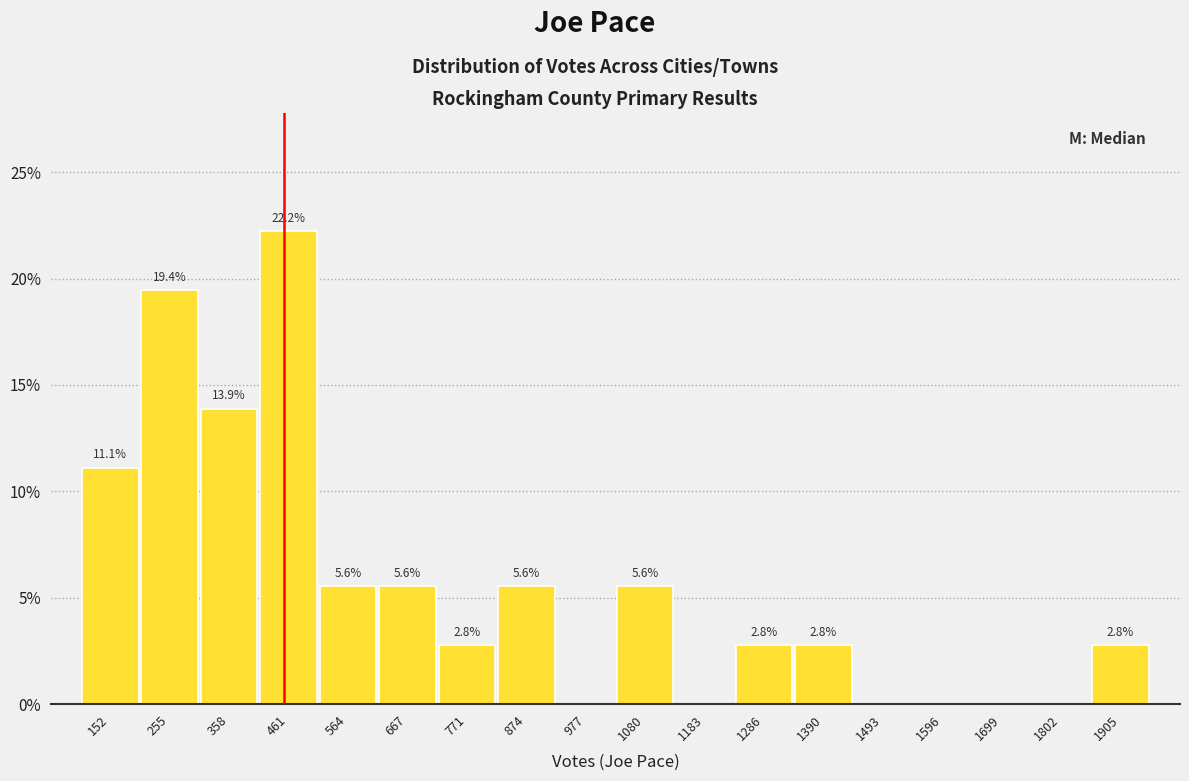

Which range on the x-axis has the tallest bar?

400 to 520